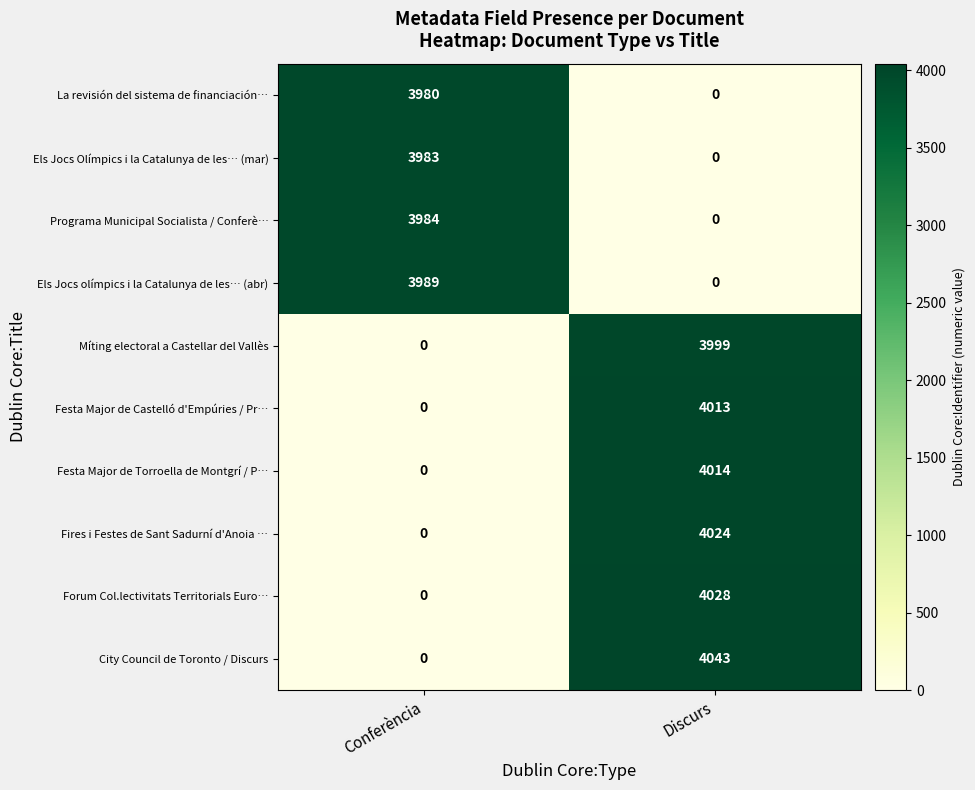

Where is City Council de Toronto / Discurs nearest to the value 2021?

Conferència